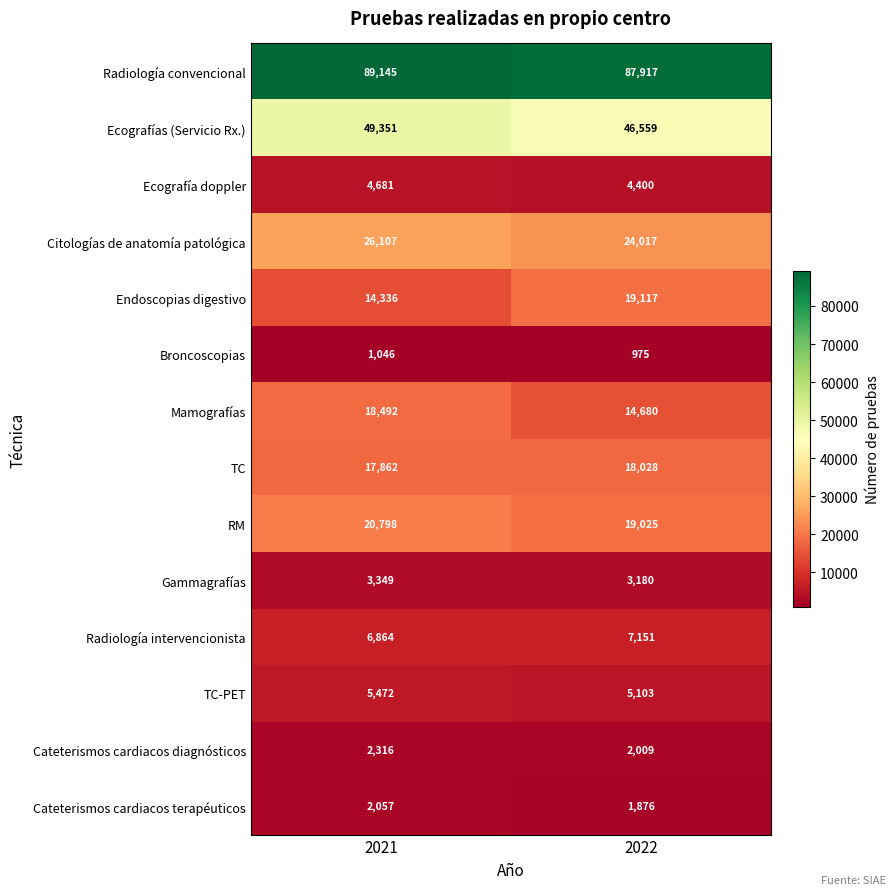

Which series has the largest range (max minus min)?

Endoscopias digestivo